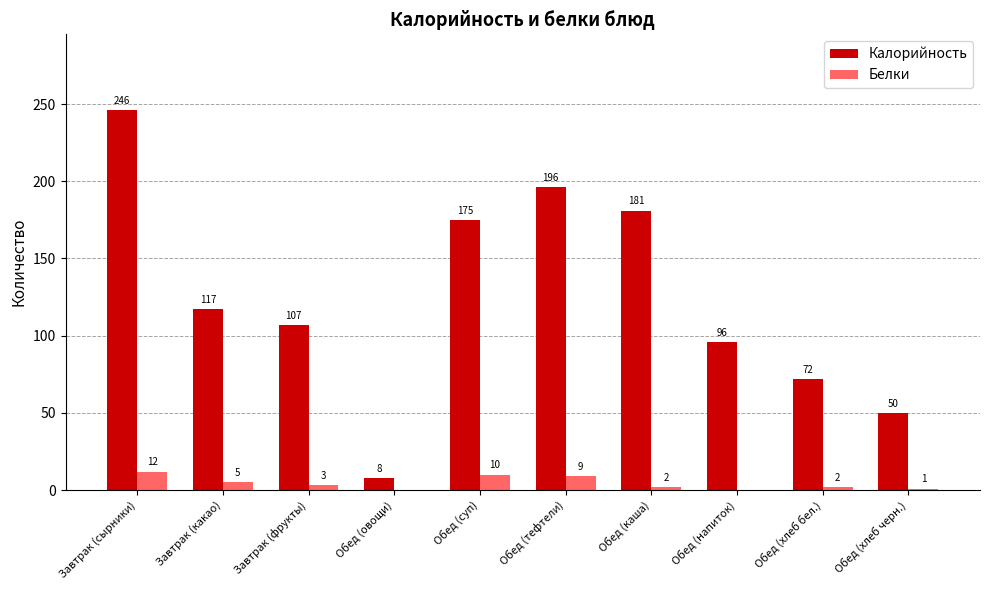

What is the sum of the Калорийность values at Обед (тефтели) and Обед (каша)?

377